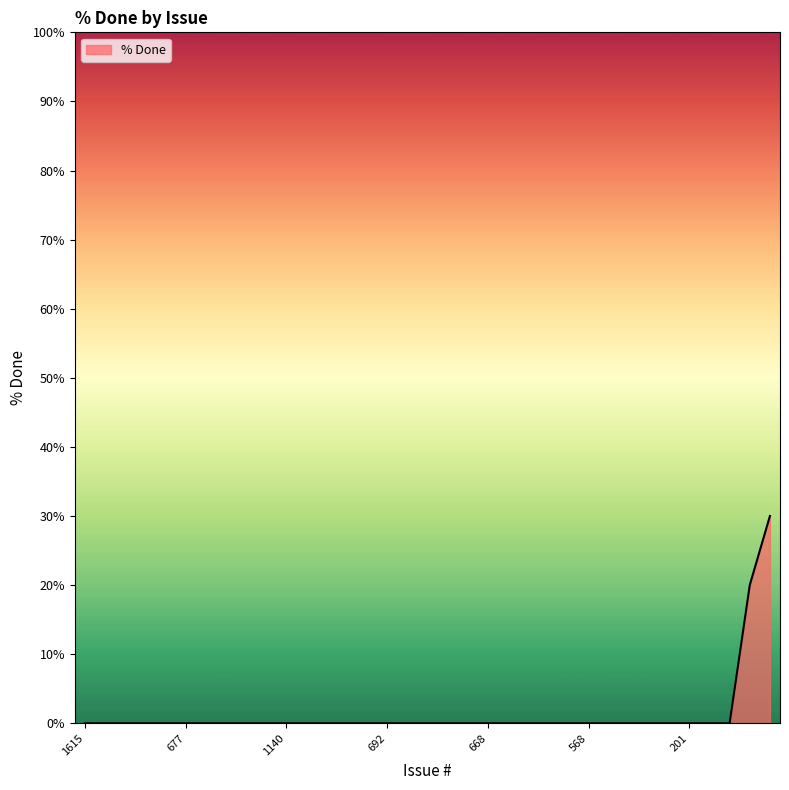

What is the maximum value shown in the chart?

30